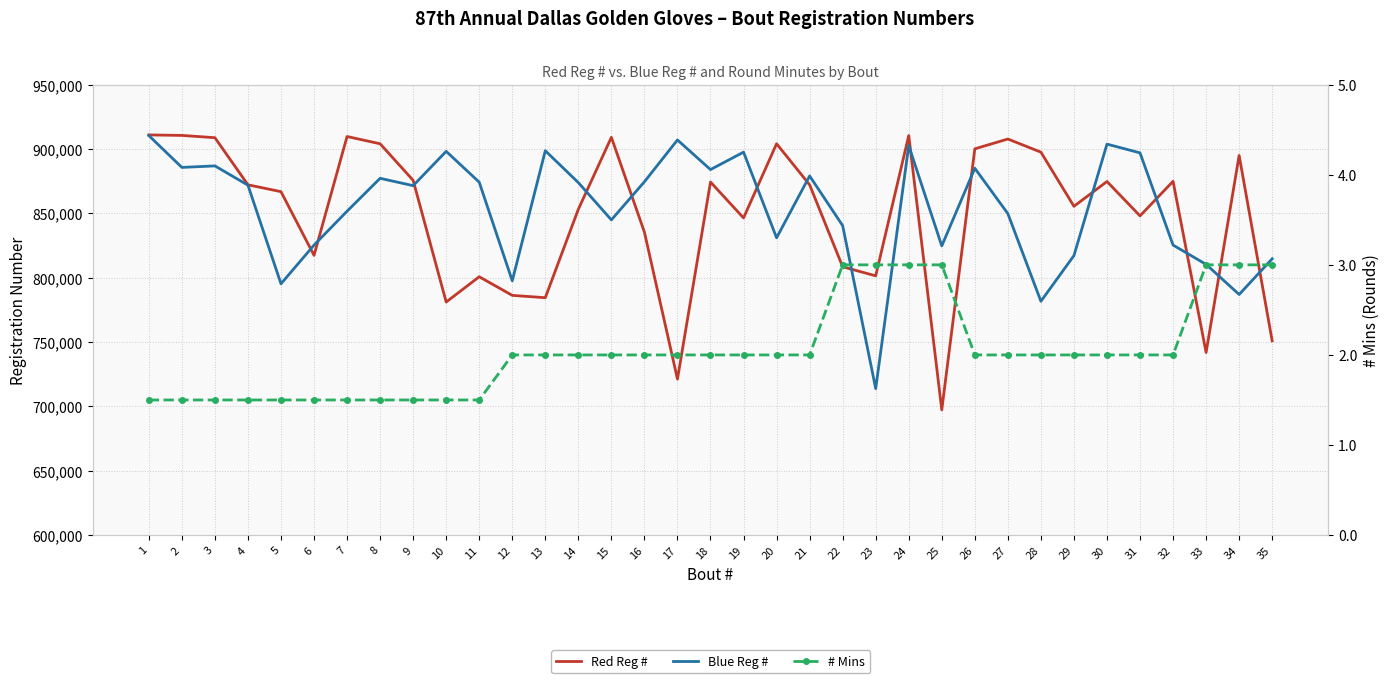

Which series changed the most between 1 and 27?

Blue Reg #